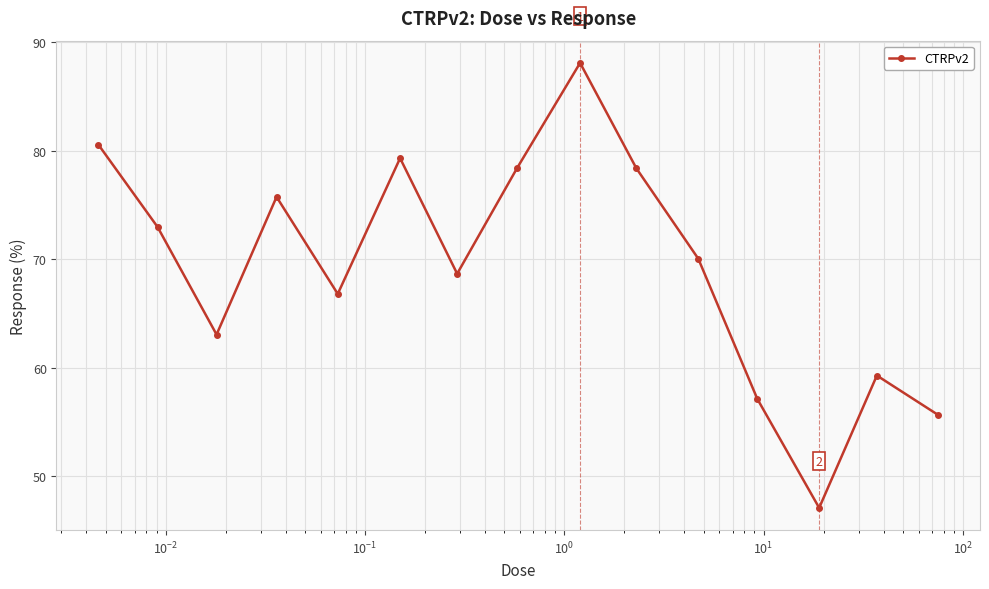

How many points are lower than both their immediate neighbors (excluding endpoints)?

4